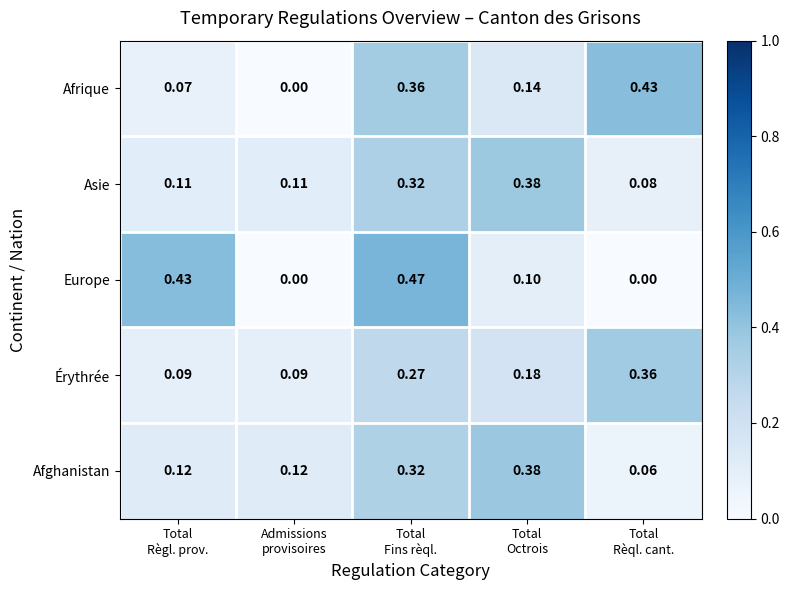

Which series has the largest range (max minus min)?

Europe